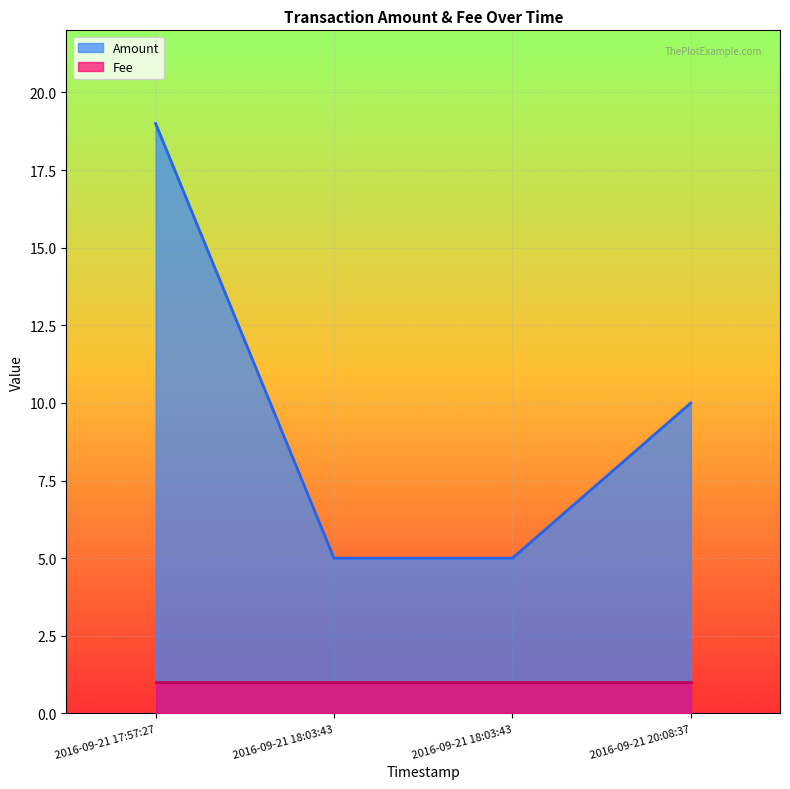

What is the value of the 4th point from the left?

10